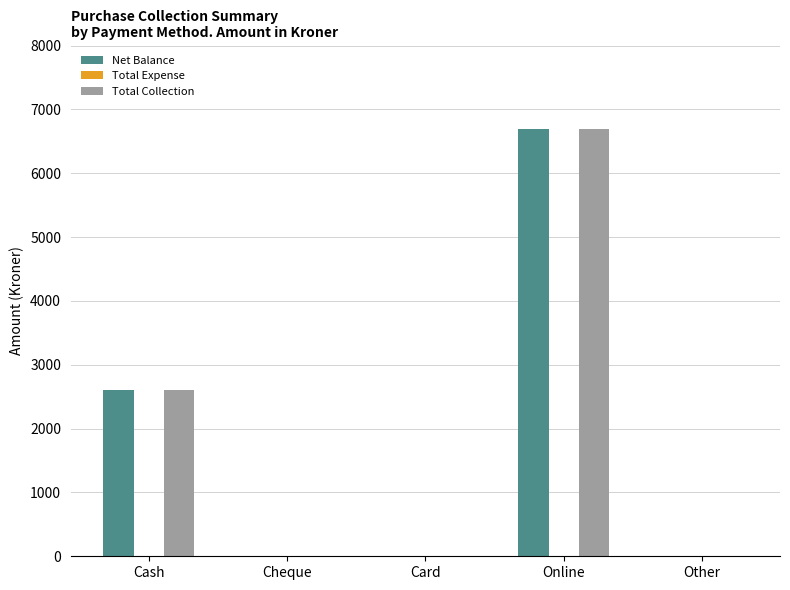

At which category is the sum across all series the highest?

Online